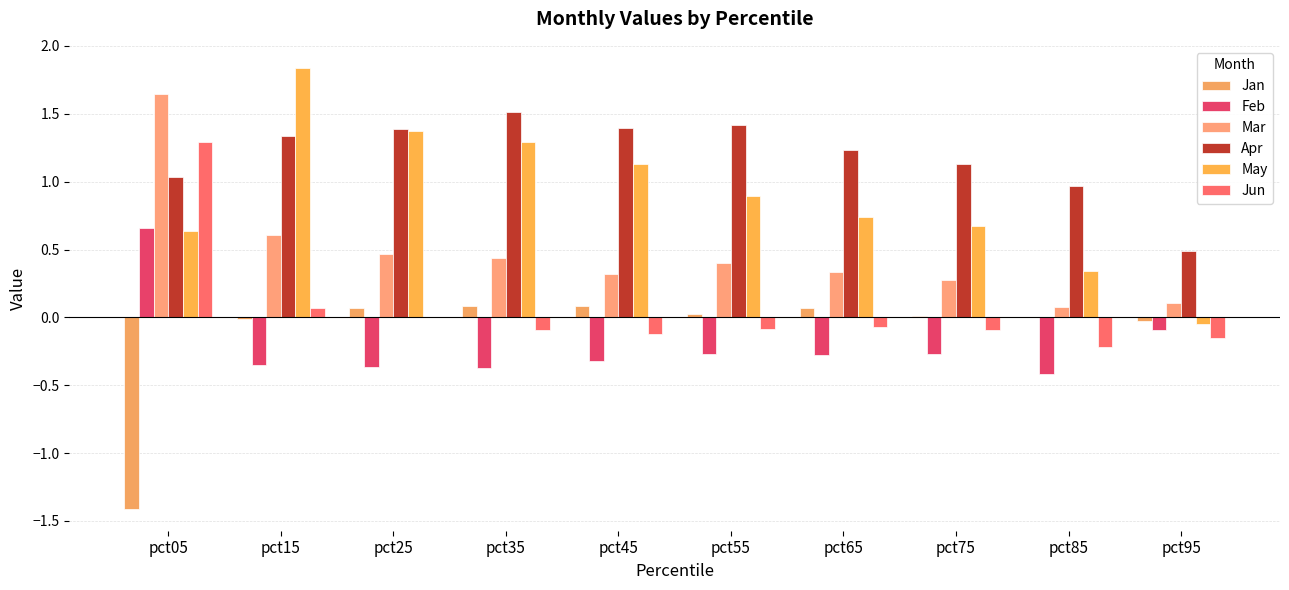

The Jun series shows -0.4 at pct85. True or false?

False